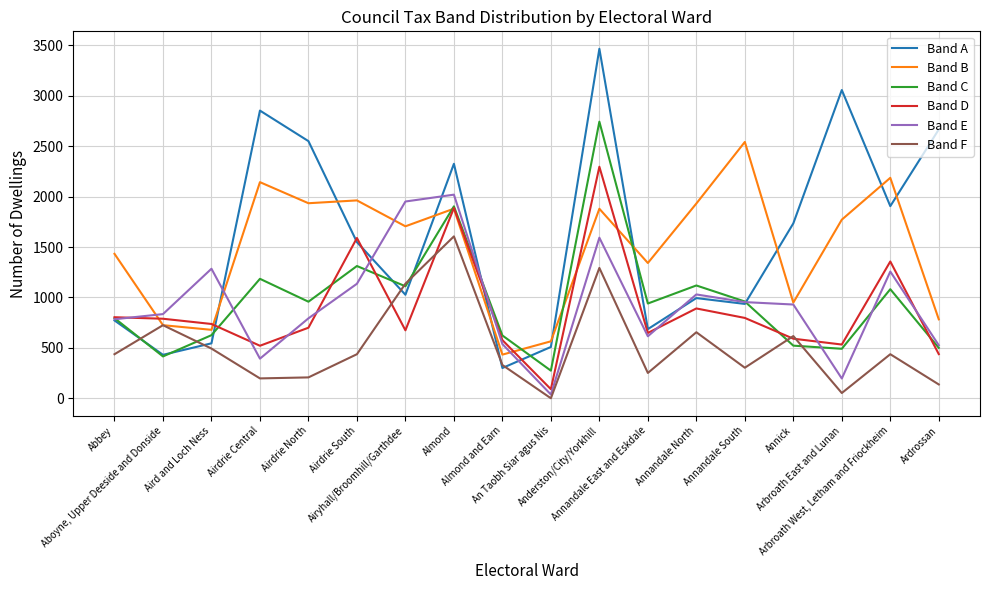

What is the difference between the Band D values at Airyhall/Broomhill/Garthdee and Aird and Loch Ness?

63